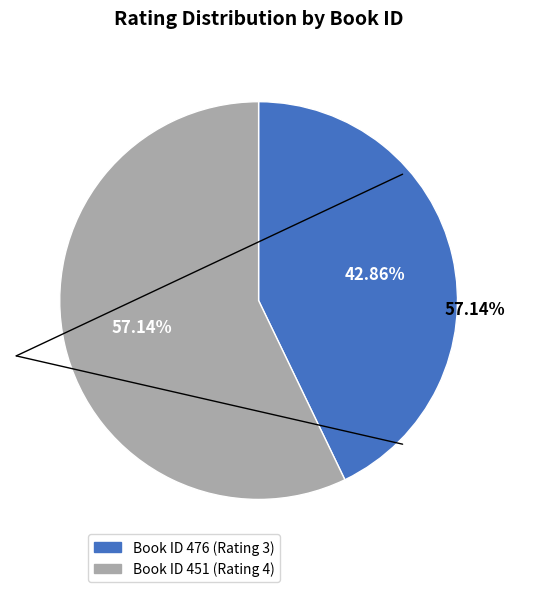

Is there any slice that represents more than half of the pie?

Yes